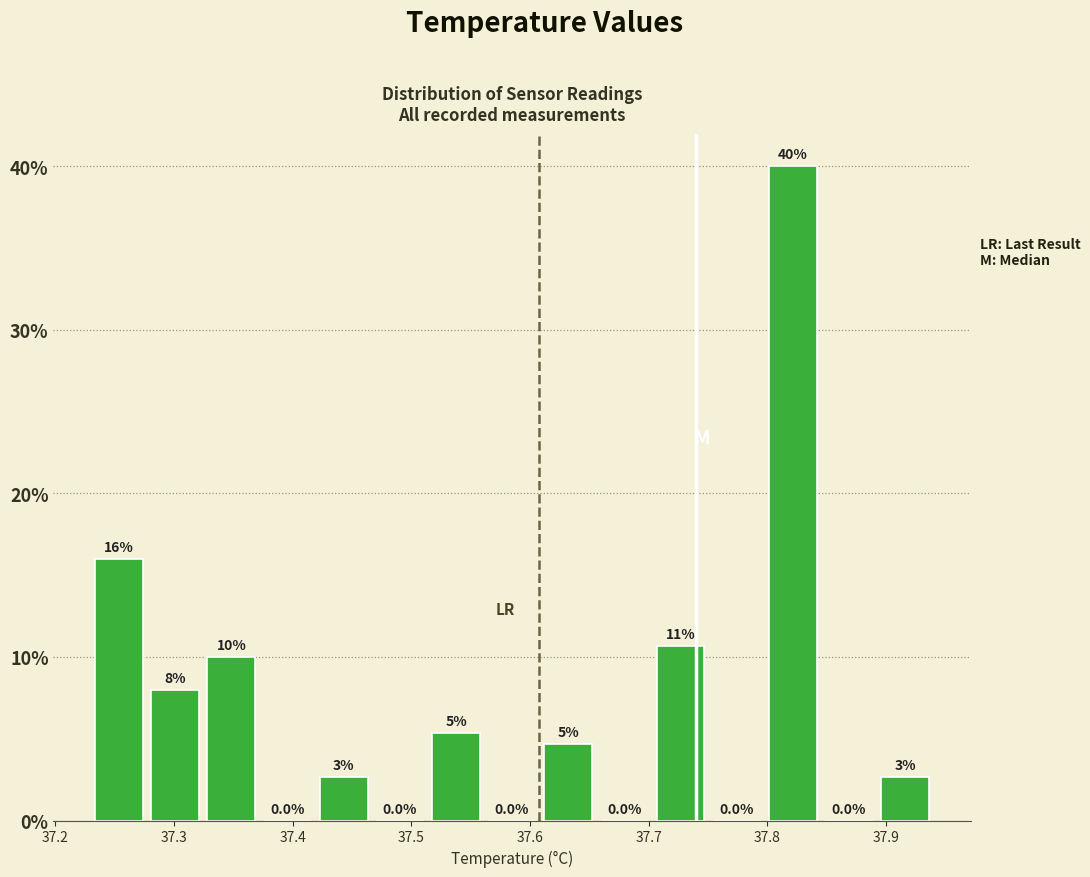

Over which range of the x-axis is the bar tallest?

37.80 to 37.85